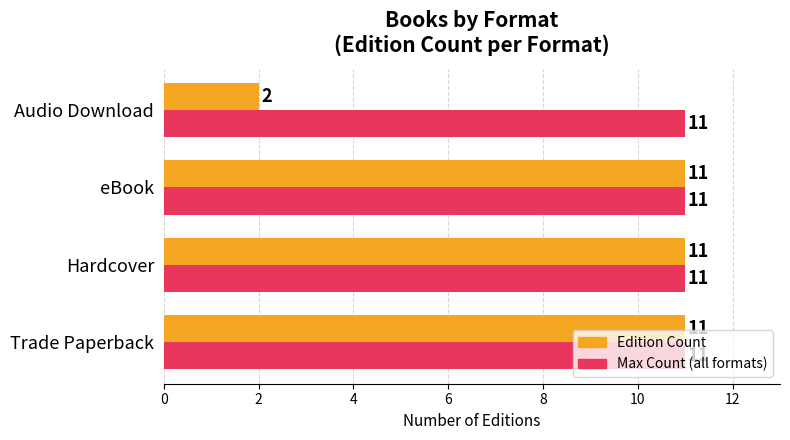

At which category does the chart reach its minimum across all series?

Audio Download